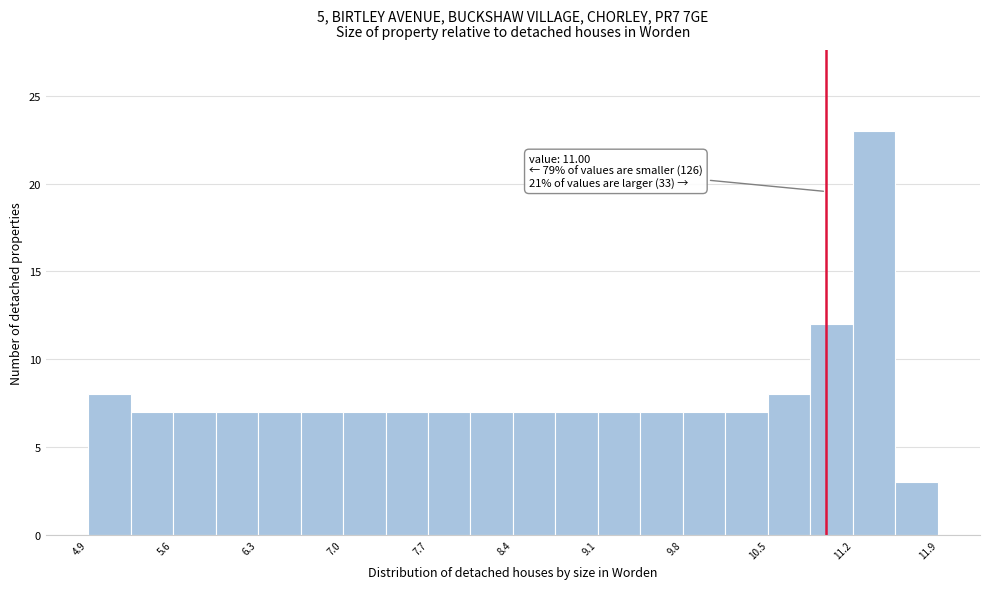

Read against the x-axis, roughly where is the centre of the tallest bar?

11.4